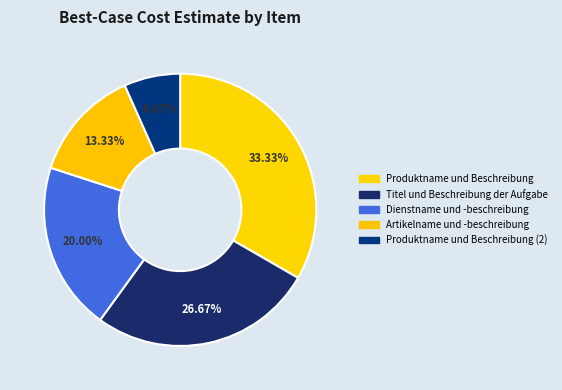

How many slices are in this pie chart?

5